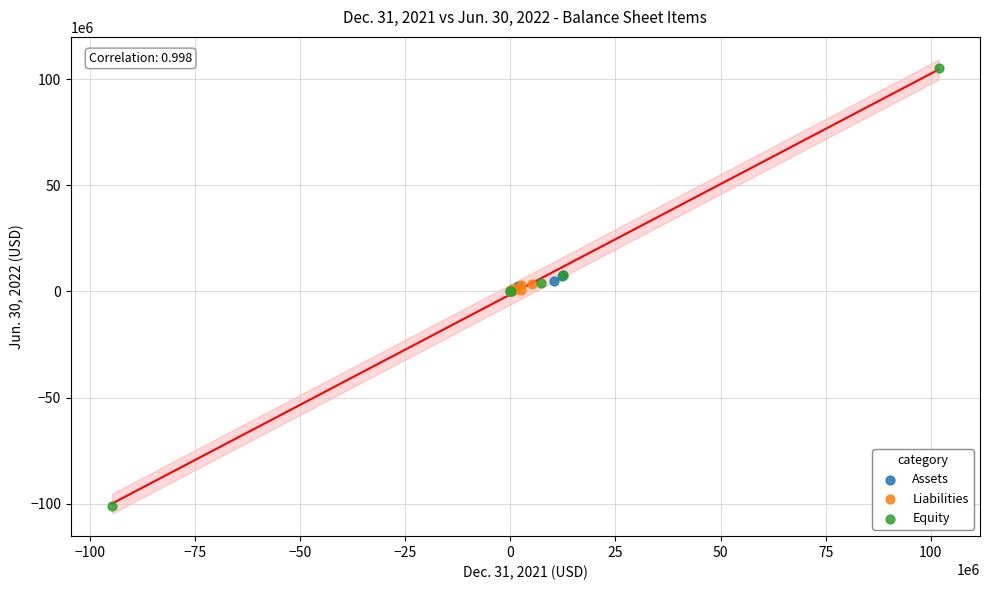

Which series reaches the maximum Y coordinate?

Equity